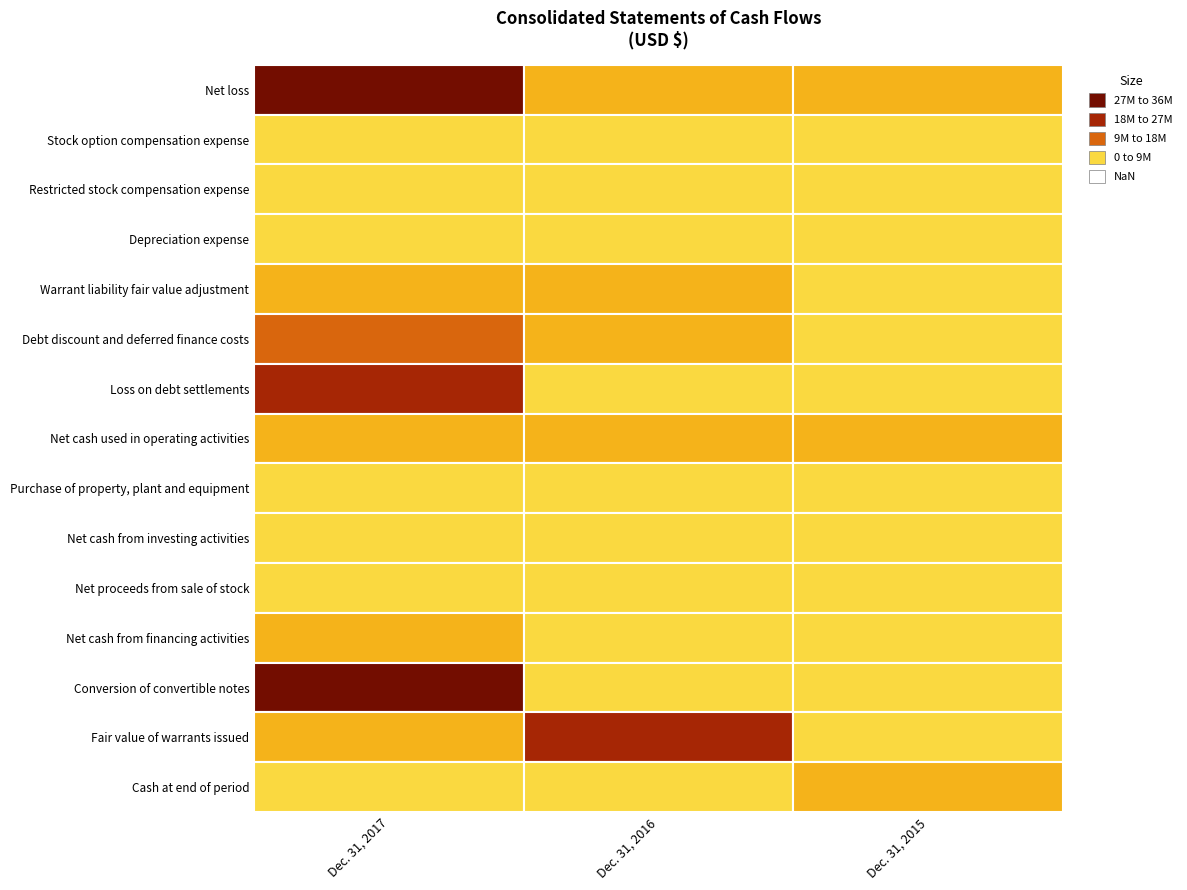

Reading left to right, transcribe all the data shown in this chart.

Net loss: -45117000	-17971000	-14704000
Stock option compensation expense: 50000	161000	349000
Restricted stock compensation expense: 79000	266000	308000
Depreciation expense: 310000	305000	617000
Warrant liability fair value adjustment: -15103000	-12780000	-564000
Debt discount and deferred finance costs: 21544000	14268000	0
Loss on debt settlements: 29924000	0	0
Net cash used in operating activities: -15398000	-14213000	-16420000
Purchase of property, plant and equipment: -524000	-258000	-170000
Net cash from investing activities: -524000	-1345000	10000
Net proceeds from sale of stock: 15000	2383000	8655000
Net cash from financing activities: 15445000	7409000	8655000
Conversion of convertible notes: 40121000	649000	0
Fair value of warrants issued: 16953000	28472000	4247000
Cash at end of period: 3999000	4409000	12607000